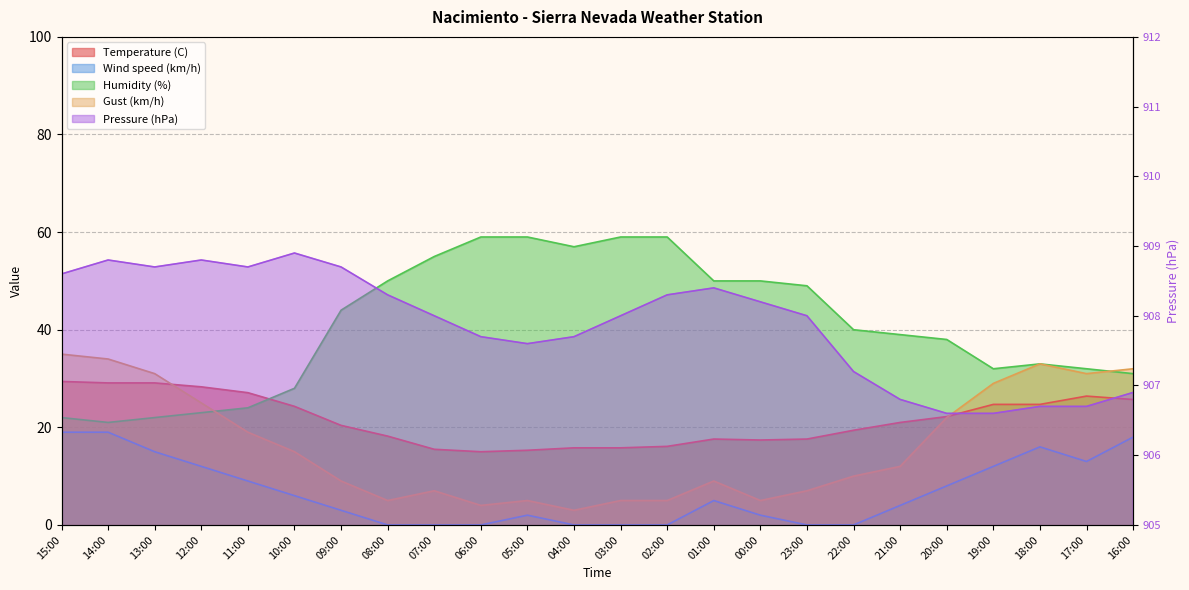

Reading right to left, extract all data points from this chart.

Temperature (C): 16:00=25.7	17:00=26.4	18:00=24.7	19:00=24.7	20:00=22.2	21:00=21.0	22:00=19.4	23:00=17.6	00:00=17.4	01:00=17.6	02:00=16.1	03:00=15.8	04:00=15.8	05:00=15.3	06:00=15.0	07:00=15.5	08:00=18.2	09:00=20.4	10:00=24.3	11:00=27.1	12:00=28.3	13:00=29.1	14:00=29.1	15:00=29.4
Wind speed (km/h): 16:00=18.0	17:00=13.0	18:00=16.0	19:00=12.0	20:00=8.0	21:00=4.0	22:00=0.0	23:00=0.0	00:00=2.0	01:00=5.0	02:00=0.0	03:00=0.0	04:00=0.0	05:00=2.0	06:00=0.0	07:00=0.0	08:00=0.0	09:00=3.0	10:00=6.0	11:00=9.0	12:00=12.0	13:00=15.0	14:00=19.0	15:00=19.0
Humidity (%): 16:00=31.0	17:00=32.0	18:00=33.0	19:00=32.0	20:00=38.0	21:00=39.0	22:00=40.0	23:00=49.0	00:00=50.0	01:00=50.0	02:00=59.0	03:00=59.0	04:00=57.0	05:00=59.0	06:00=59.0	07:00=55.0	08:00=50.0	09:00=44.0	10:00=28.0	11:00=24.0	12:00=23.0	13:00=22.0	14:00=21.0	15:00=22.0
Pressure (hPa): 16:00=906.9	17:00=906.7	18:00=906.7	19:00=906.6	20:00=906.6	21:00=906.8	22:00=907.2	23:00=908.0	00:00=908.2	01:00=908.4	02:00=908.3	03:00=908.0	04:00=907.7	05:00=907.6	06:00=907.7	07:00=908.0	08:00=908.3	09:00=908.7	10:00=908.9	11:00=908.7	12:00=908.8	13:00=908.7	14:00=908.8	15:00=908.6
Gust (km/h): 16:00=32.0	17:00=31.0	18:00=33.0	19:00=29.0	20:00=22.0	21:00=12.0	22:00=10.0	23:00=7.0	00:00=5.0	01:00=9.0	02:00=5.0	03:00=5.0	04:00=3.0	05:00=5.0	06:00=4.0	07:00=7.0	08:00=5.0	09:00=9.0	10:00=15.0	11:00=19.0	12:00=25.0	13:00=31.0	14:00=34.0	15:00=35.0